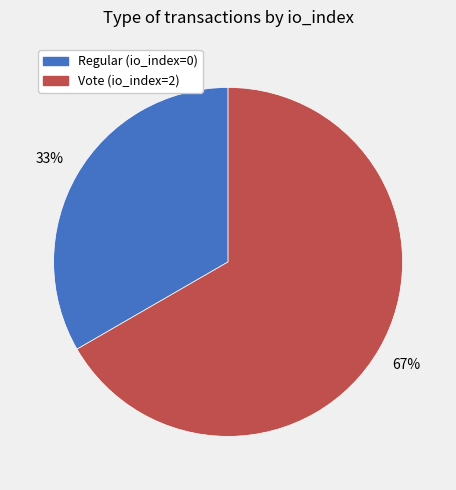

Do Vote (io_index=2) and Regular (io_index=0) together represent more than half of the pie?

Yes